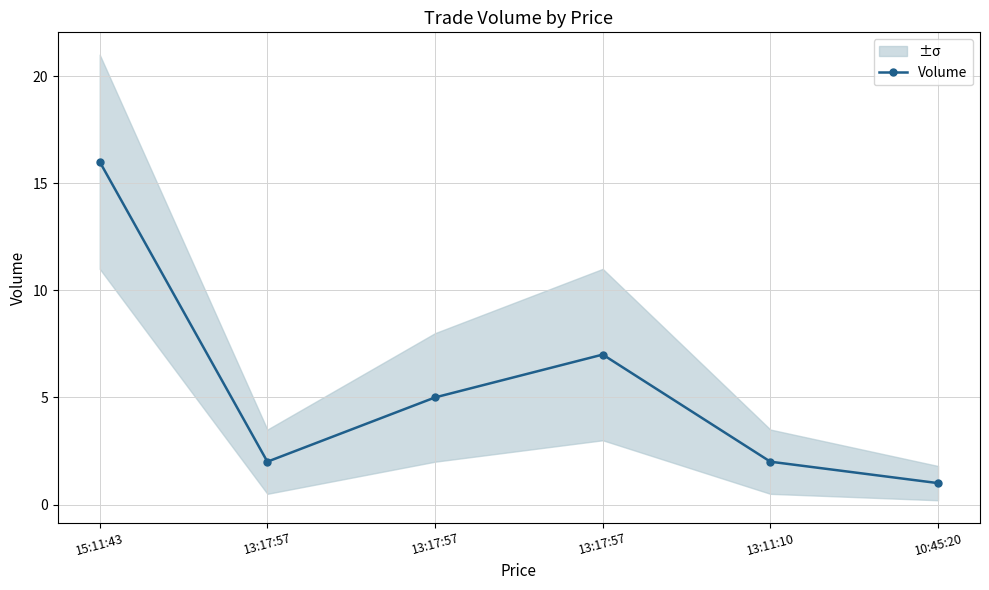

Is it true that the value at 13:17:57 is 5?

True